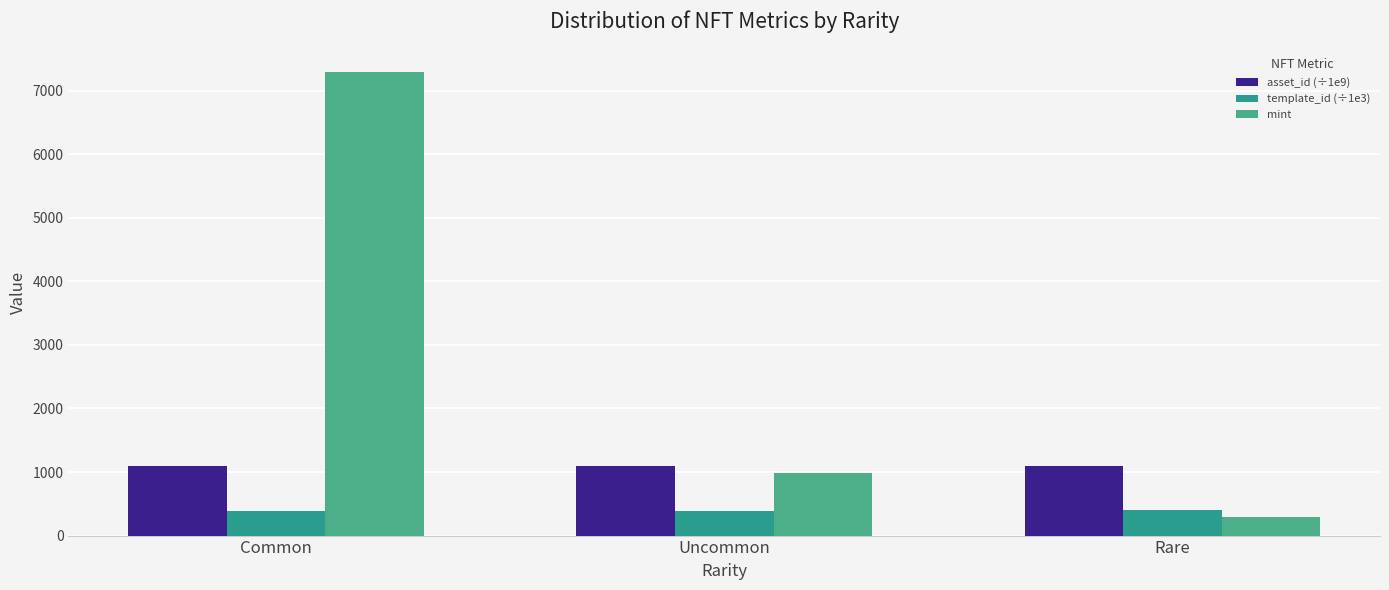

How many bars are there in each group?

3